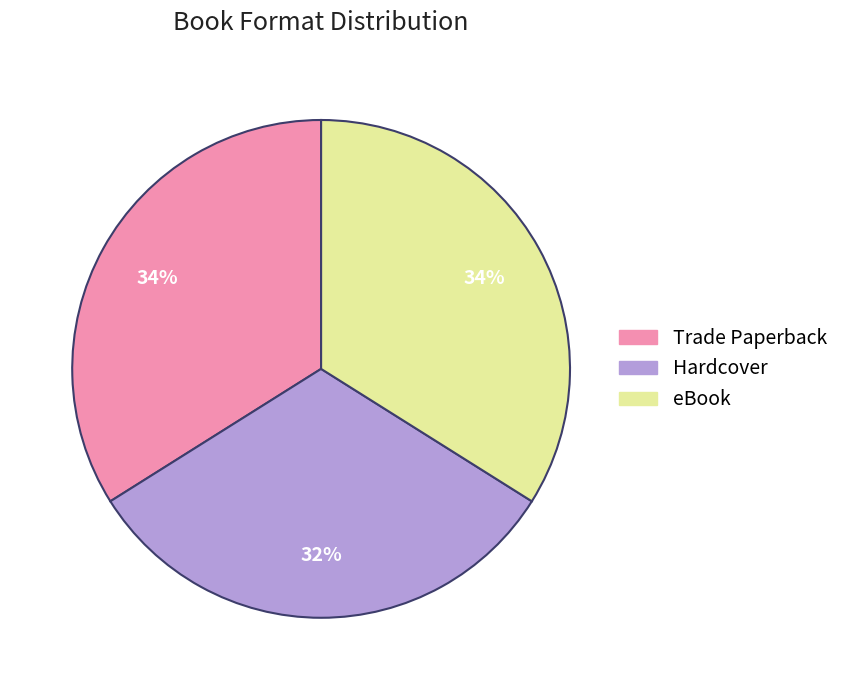

Is Hardcover the majority of the pie?

No